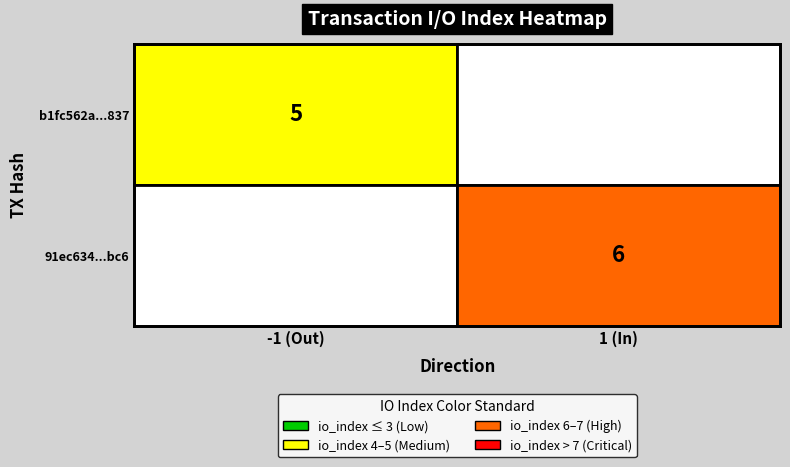

Which series changed the most between 0 and 1?

b1fc562a0ff3a56e7d30e191ea44fe674c69837